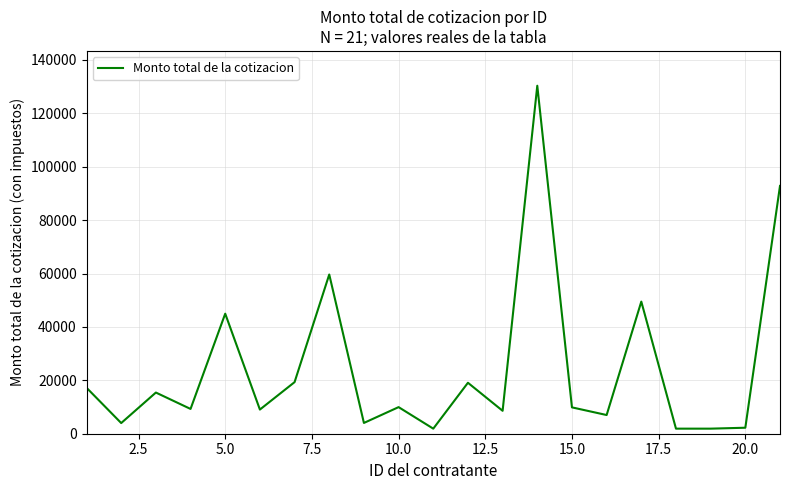

What is the greatest value displayed?

130315.4